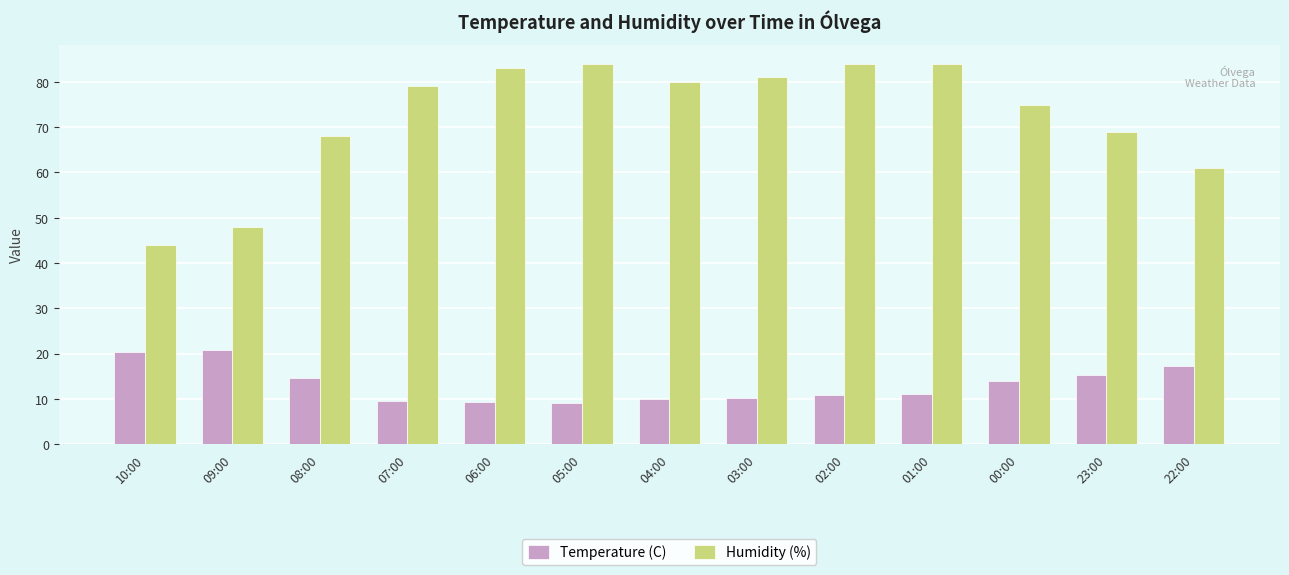

At 07:00, list the series in order from smallest to largest.

Temperature (C), Humidity (%)